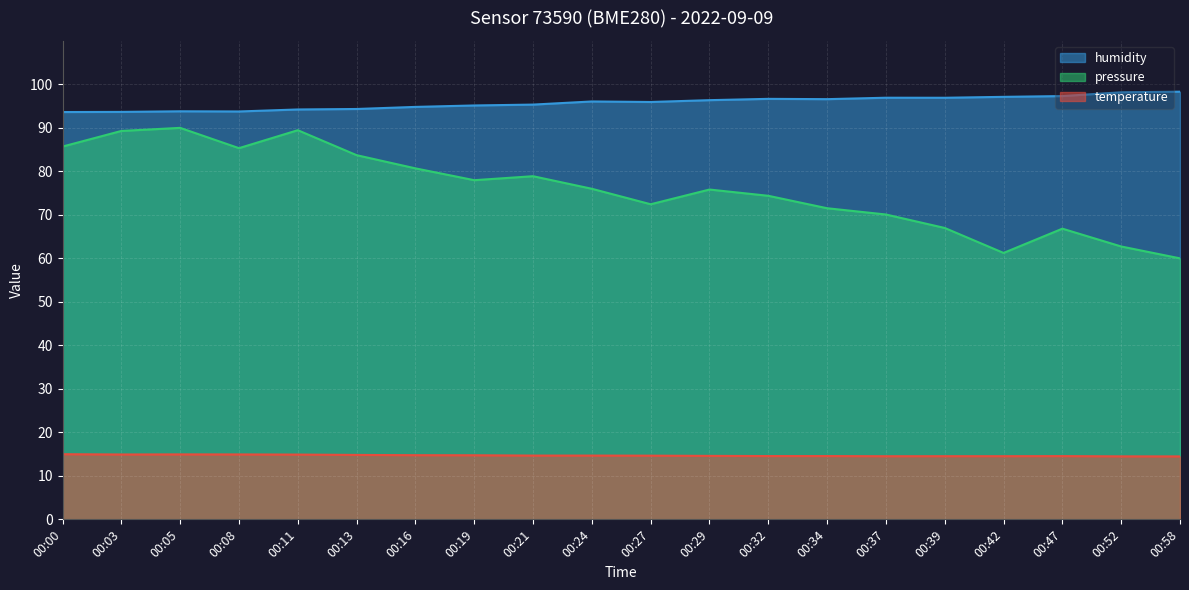

What is the difference between the temperature values at 00:37 and 00:11?

0.4